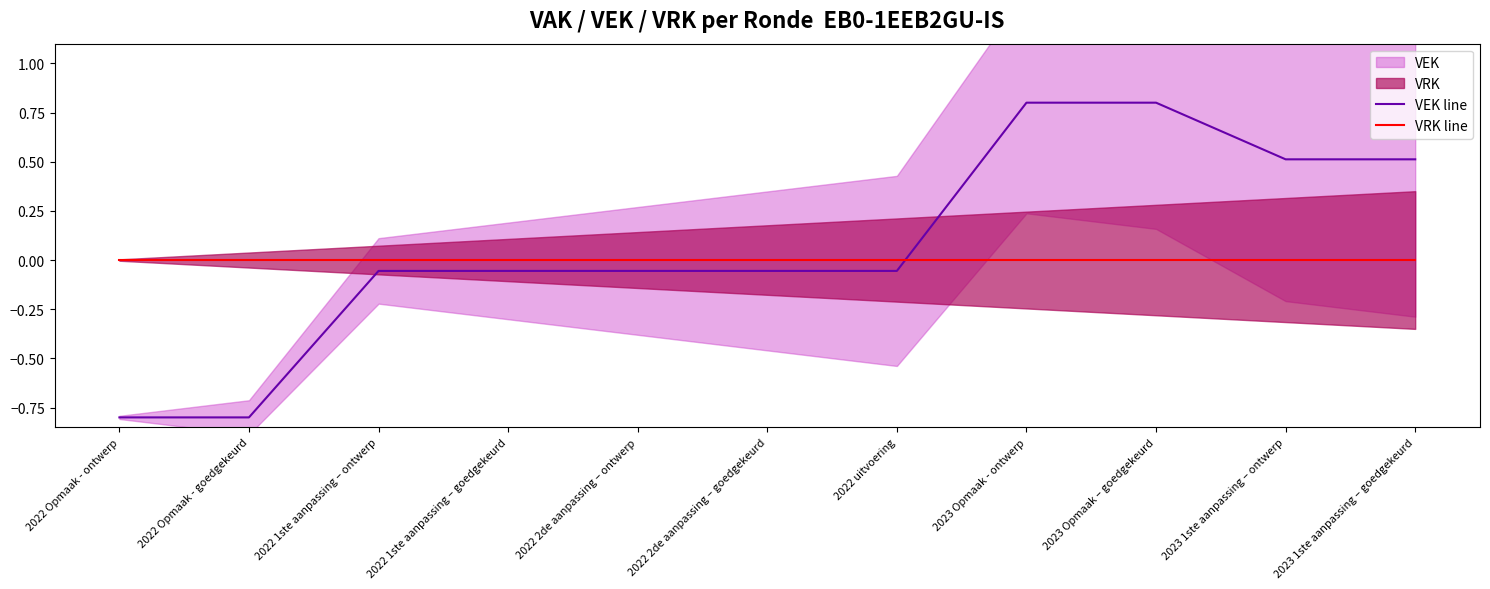

At which category does the chart reach its peak across all series?

2023 Opmaak - ontwerp